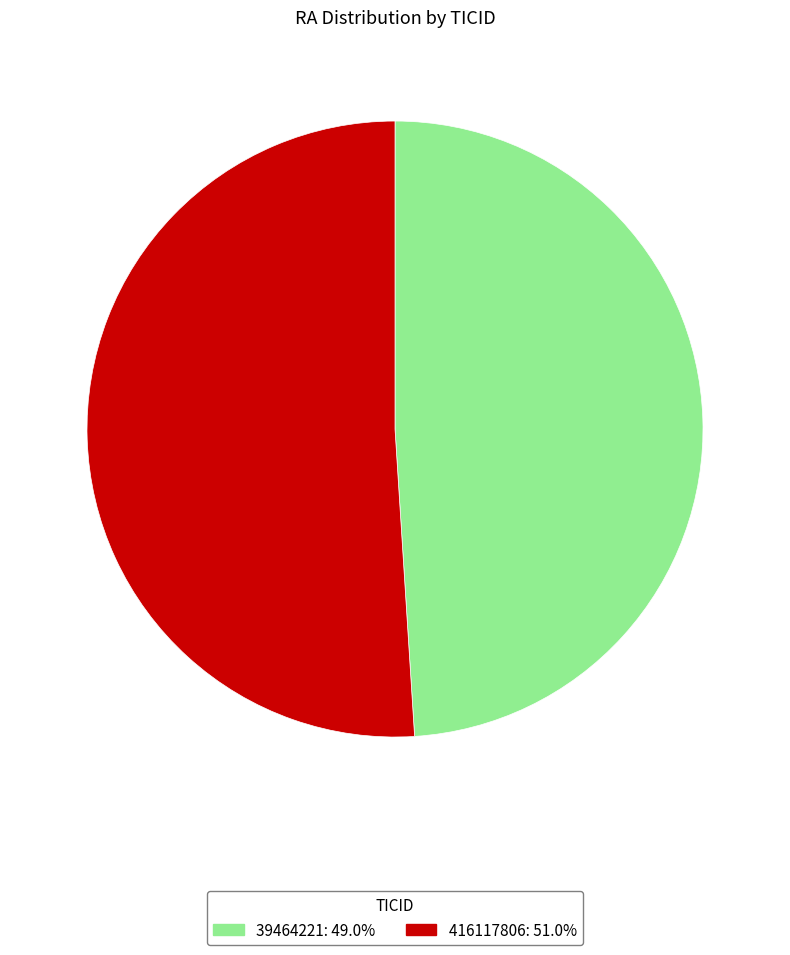

How many slices are in this pie chart?

2